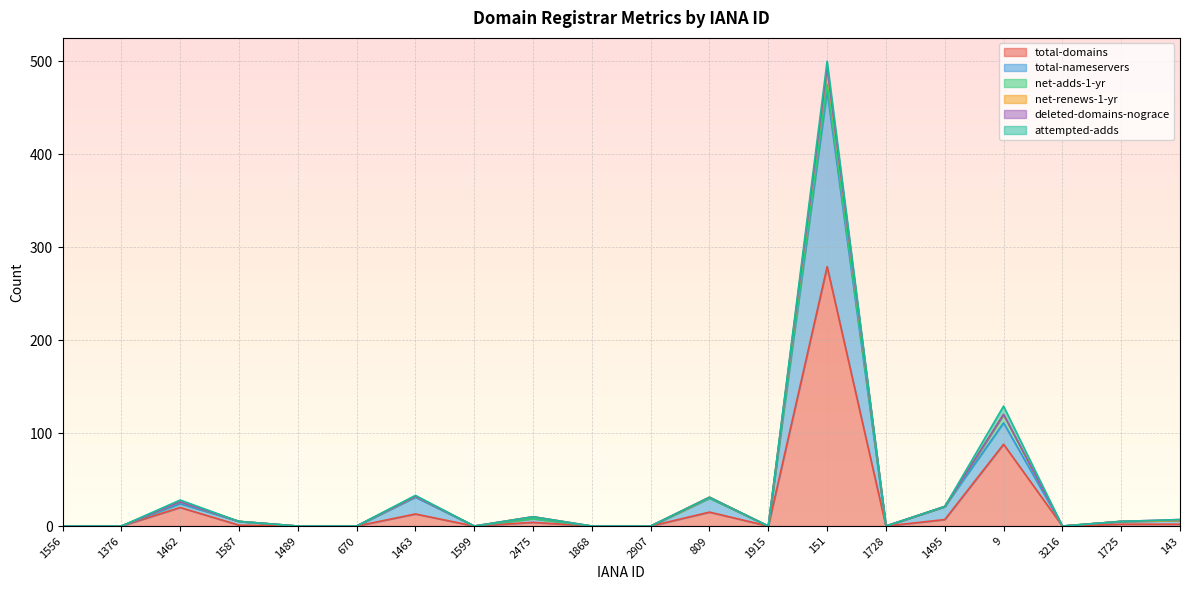

How many distinct data groups are displayed?

6